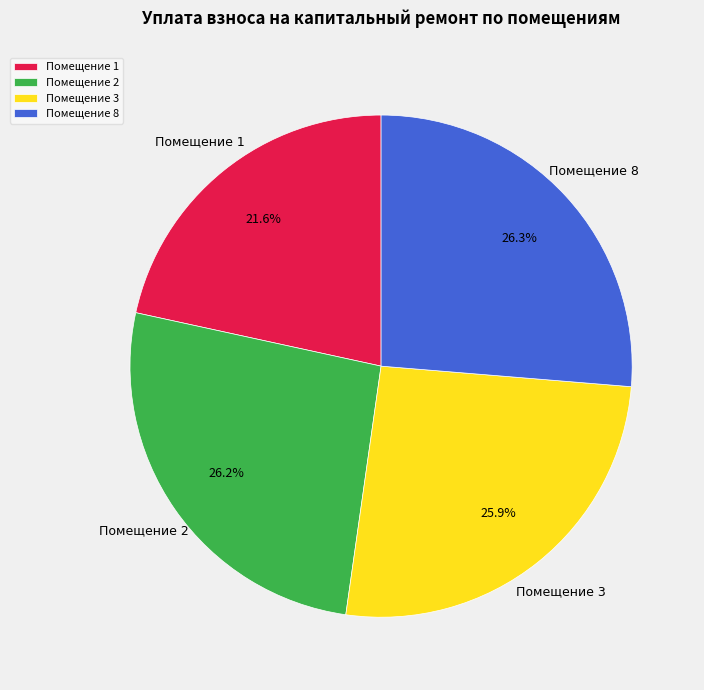

Which category has the smallest portion of the pie?

Помещение 1